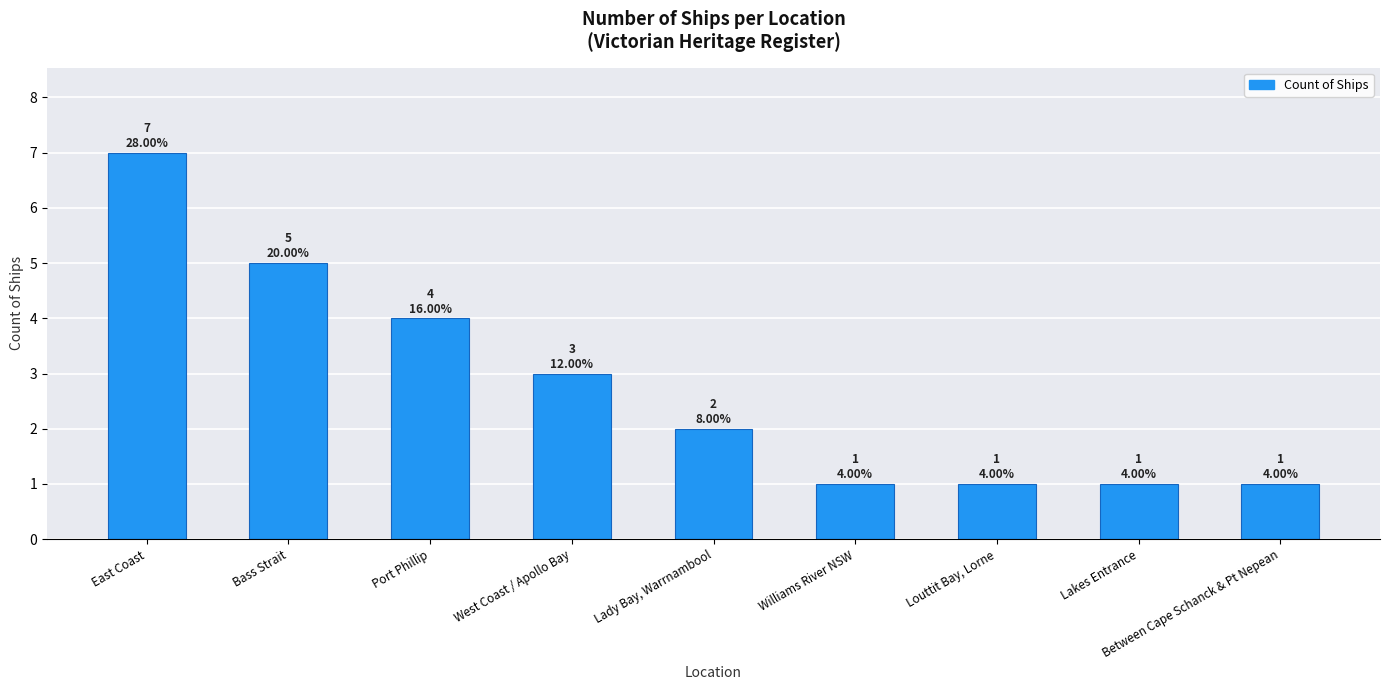

What is the sum of all values?

25